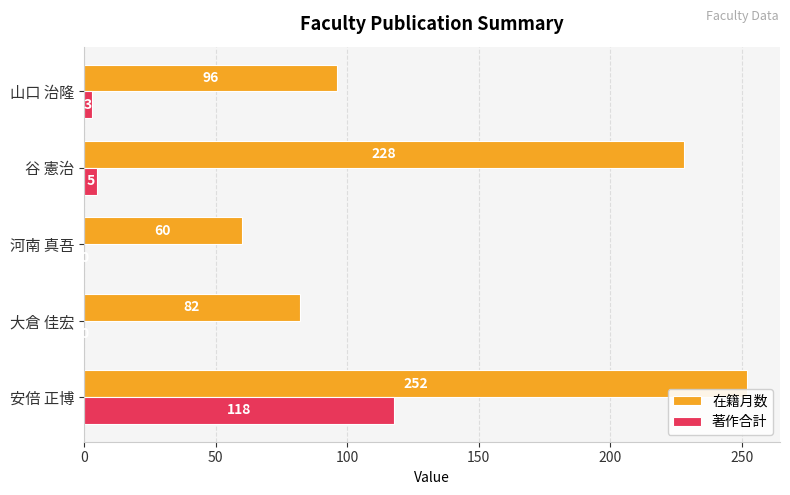

Which category has the highest value in the 著作合計 series?

安倍 正博